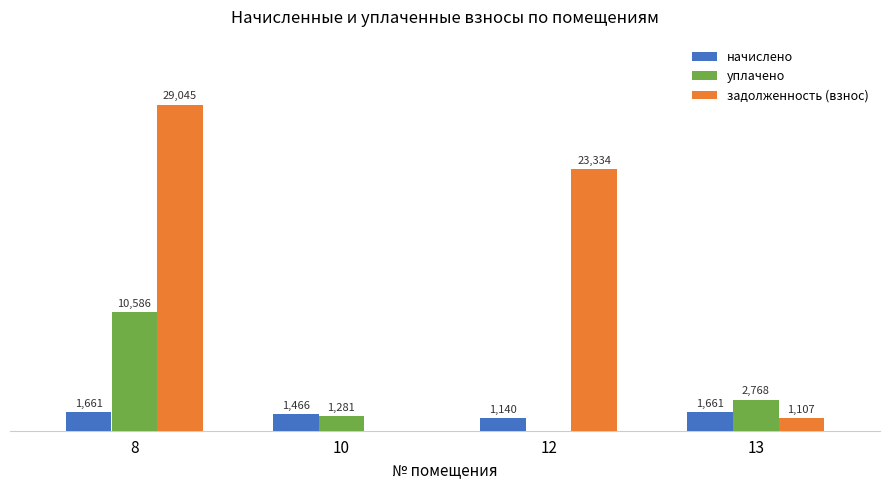

Which series has the largest total across all categories?

задолженность (взнос)